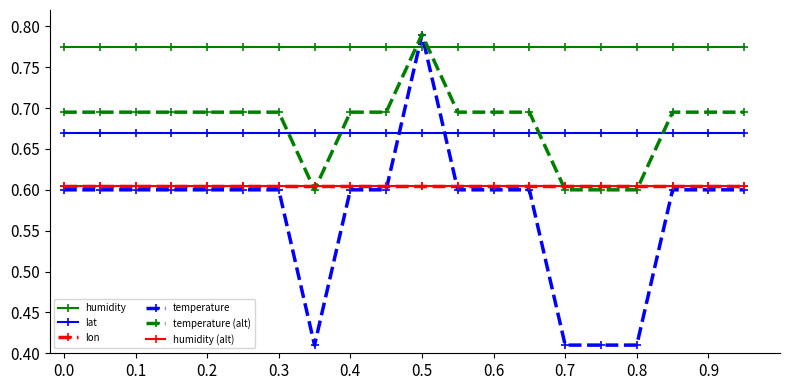

Which series has the largest total across all categories?

humidity